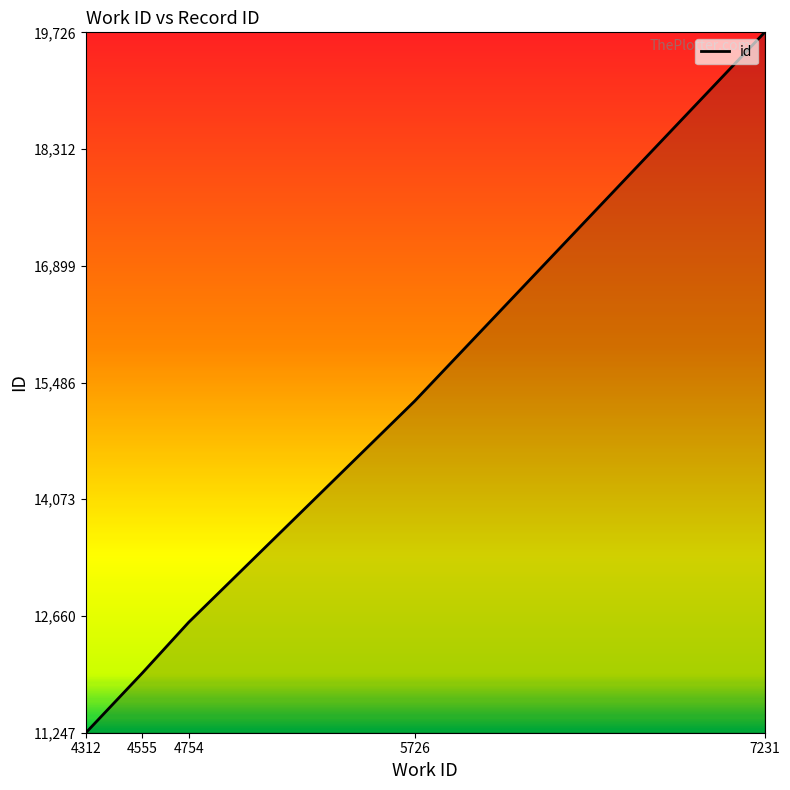

Which category has the lowest value across all series?

4312